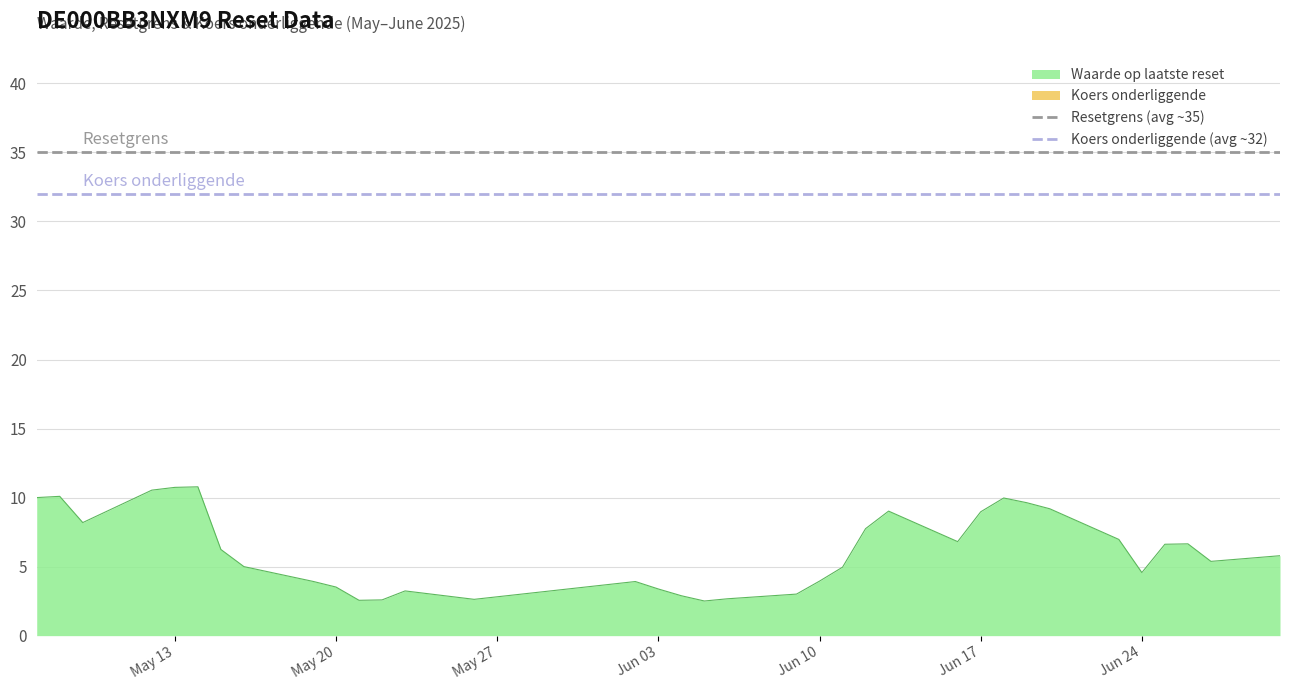

What is the value of the Resetgrens (avg ~35) point at the 2nd from the left?

35